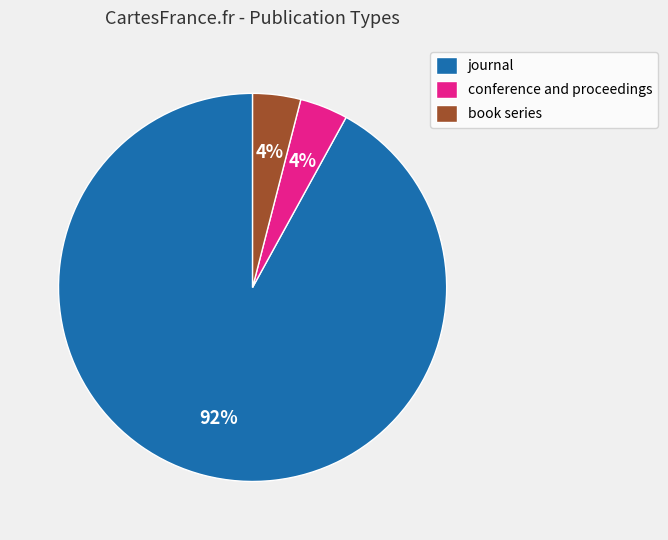

Which slice is the largest?

journal